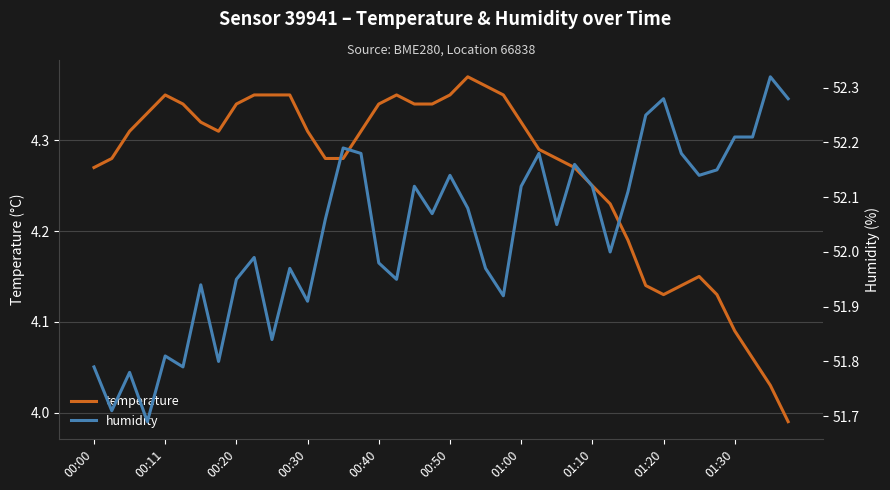

What is the highest value of the temperature series?

4.4